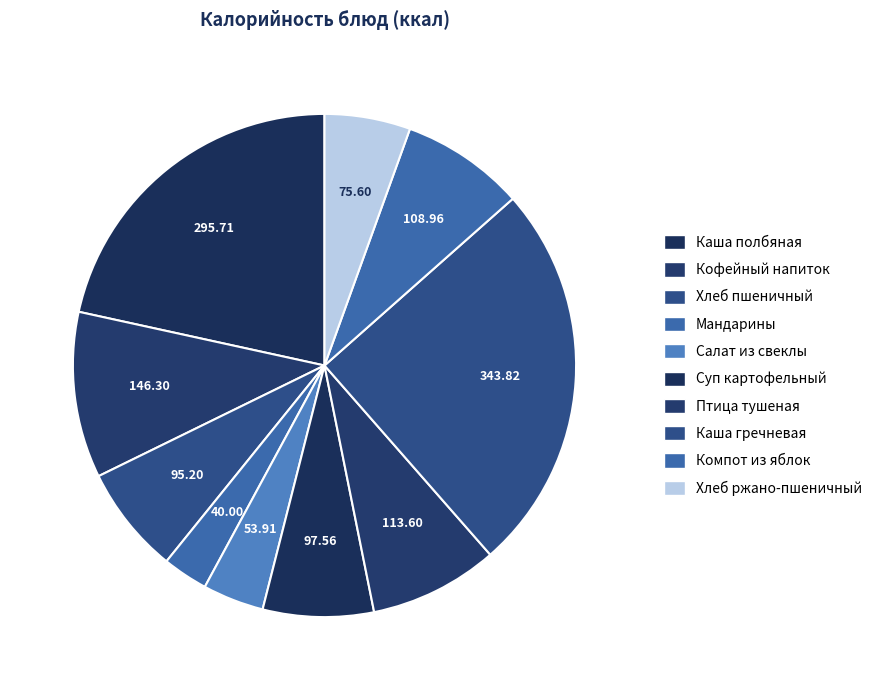

Count the number of slices in the pie.

10